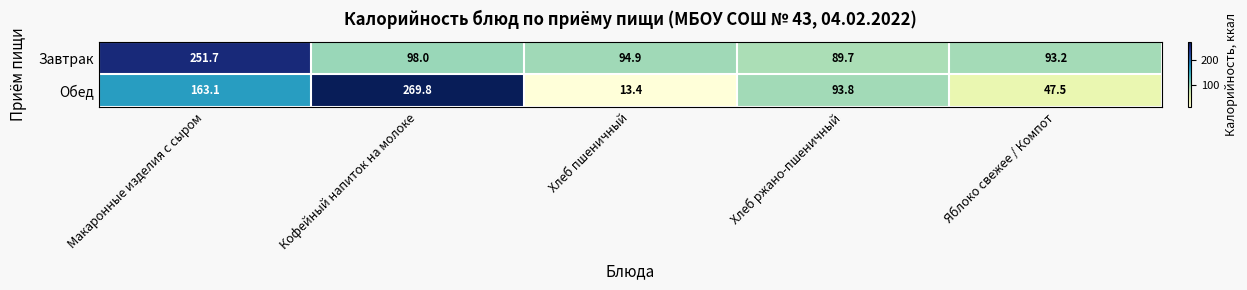

What is the spread (max minus min) of values at Яблоко свежее / Компот?

45.7